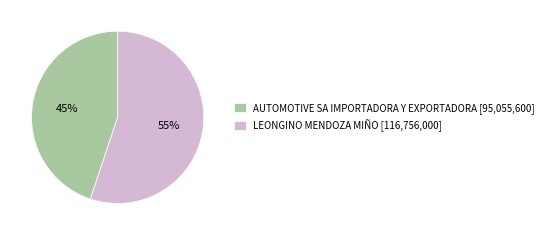

The AUTOMOTIVE SA IMPORTADORA Y EXPORTADORA slice represents 45% of the pie. True or false?

True